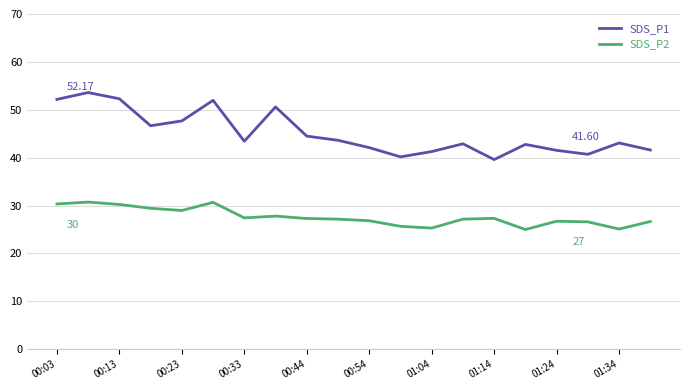

What is the difference between the maximum and minimum values in the SDS_P1 series?

14.0